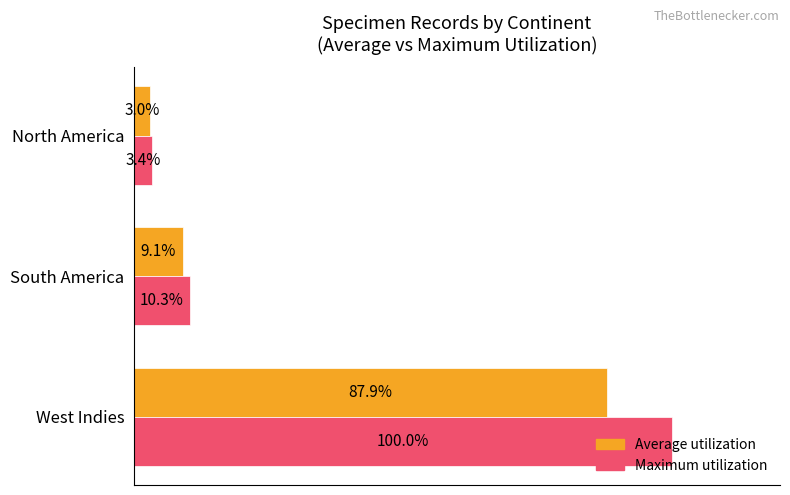

List the labels in order of Average utilization value, smallest first.

North America, South America, West Indies